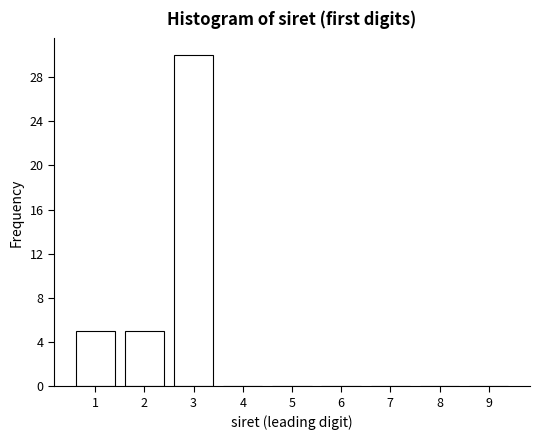

Reading right to left, list all the values displayed in this chart.

9=0	8=0	7=0	6=0	5=0	4=0	3=30	2=5	1=5